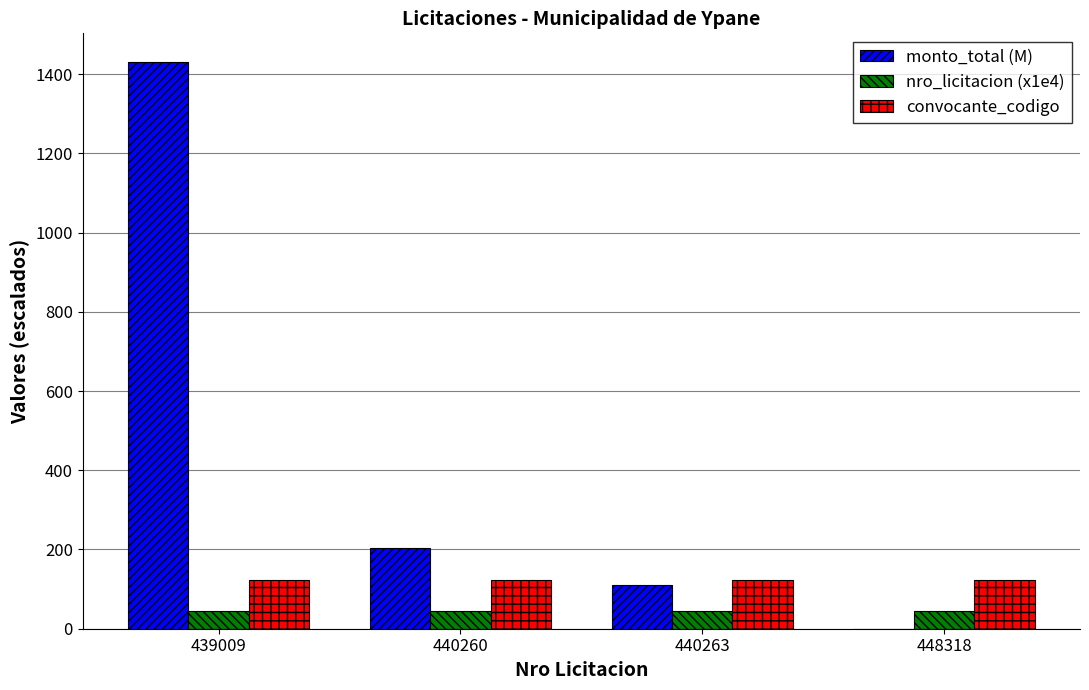

What is the sum of all nro_licitacion (x1e4) values?

176.8